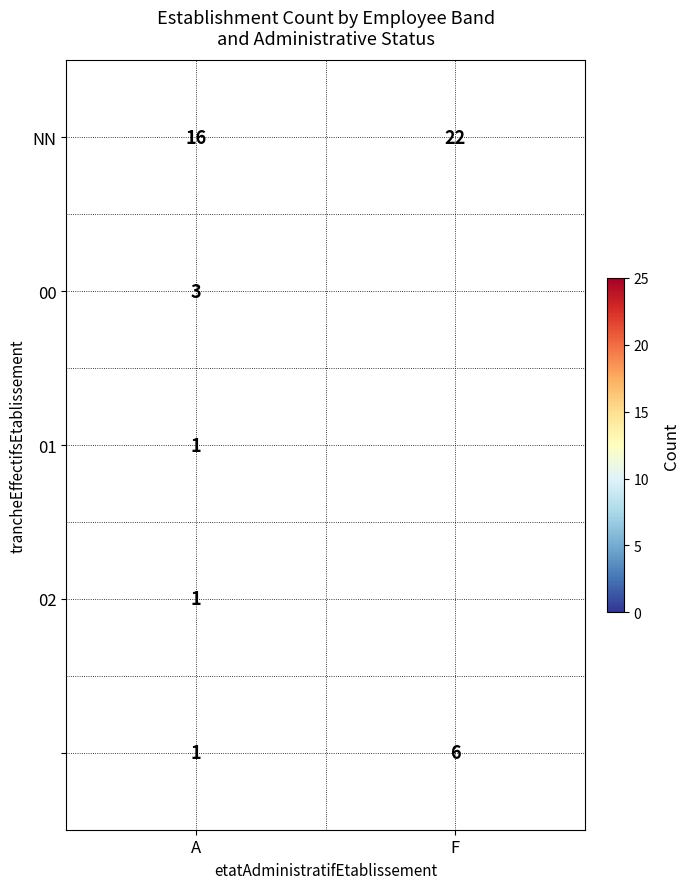

What is the smallest value displayed?

1.0